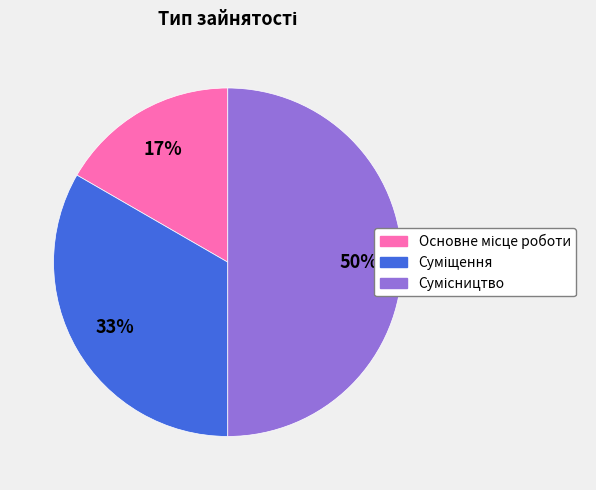

To the nearest percent, what is the average slice percentage?

33%